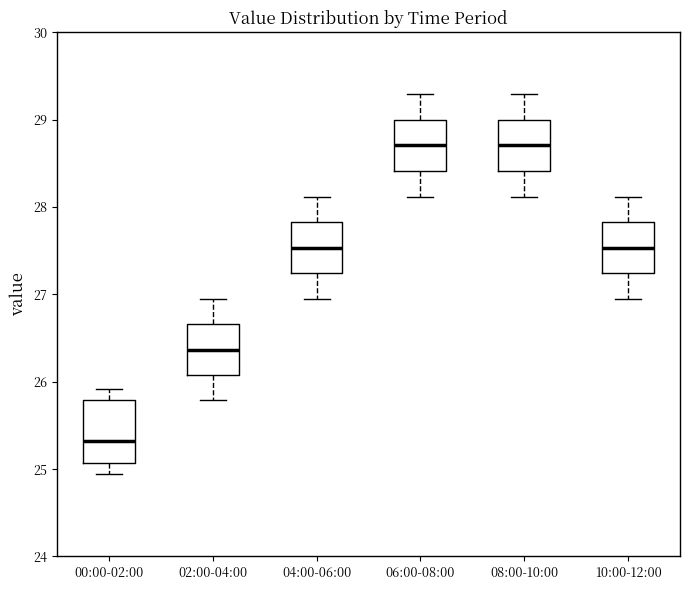

Where is the lower edge of the box for 10:00-12:00 on the y-axis? The values are not printed on the chart, so give them approximately, as read against the axis.

27.2